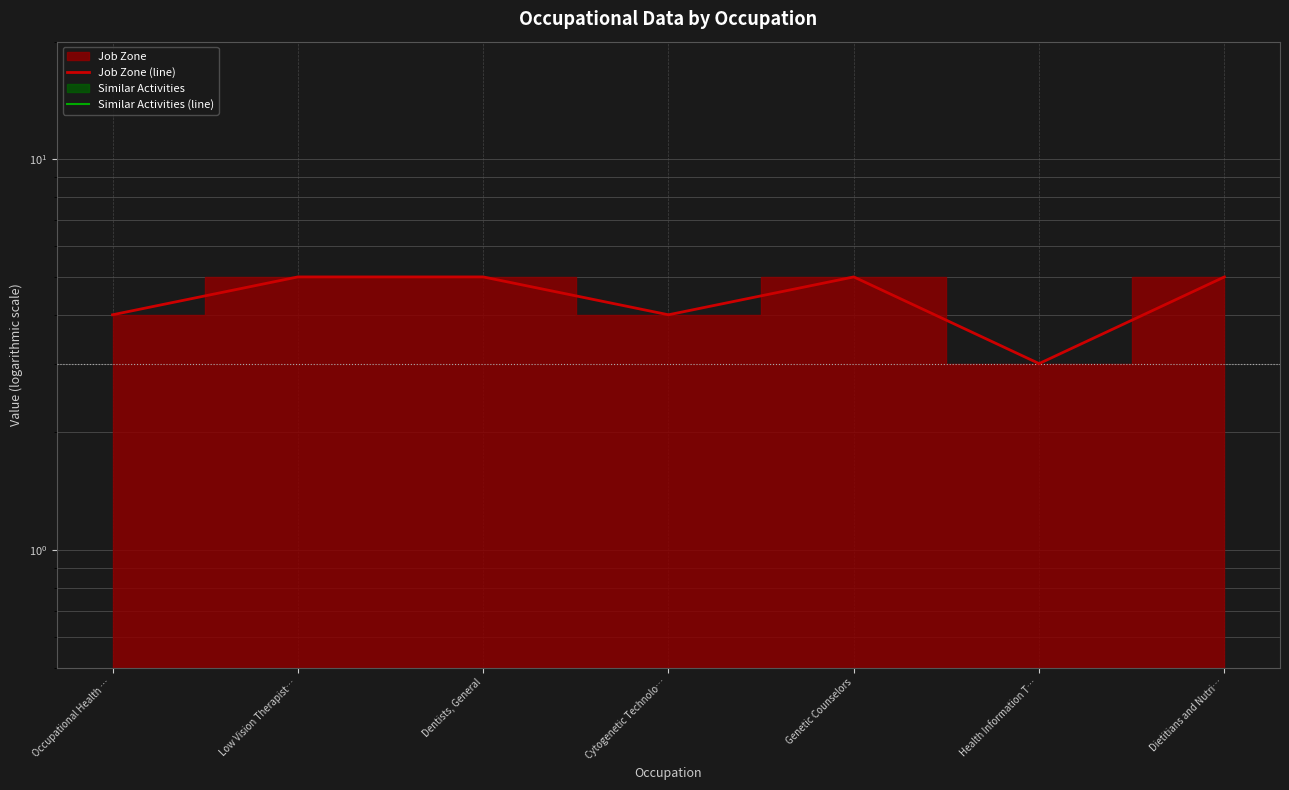

Does the chart have visible grid lines?

Yes